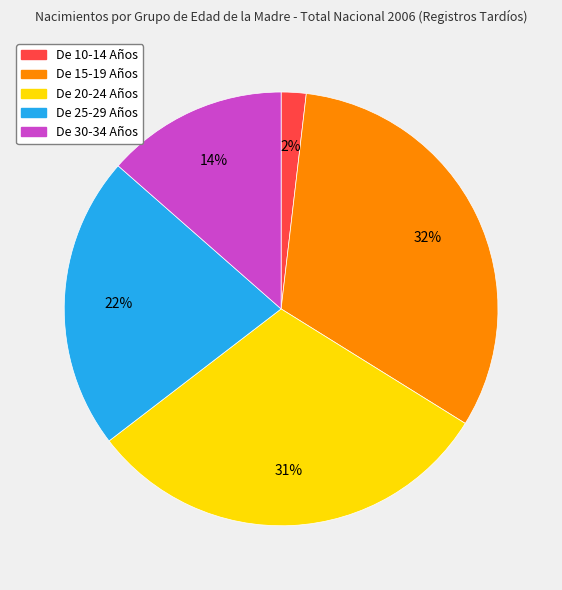

To the nearest percent, what portion does De 20-24 Años represent?

31%